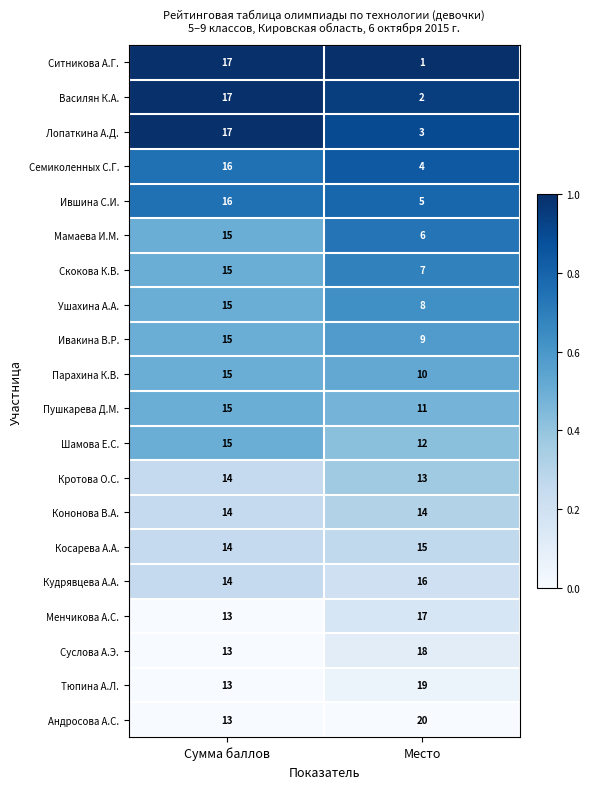

Rank the series at Место from lowest to highest value.

Ситникова А.Г., Василян К.А., Лопаткина А.Д., Семиколенных С.Г., Ившина С.И., Мамаева И.М., Скокова К.В., Ушахина А.А., Ивакина В.Р., Парахина К.В., Пушкарева Д.М., Шамова Е.С., Кротова О.С., Кононова В.А., Косарева А.А., Кудрявцева А.А., Менчикова А.С., Суслова А.Э., Тюпина А.Л., Андросова А.С.